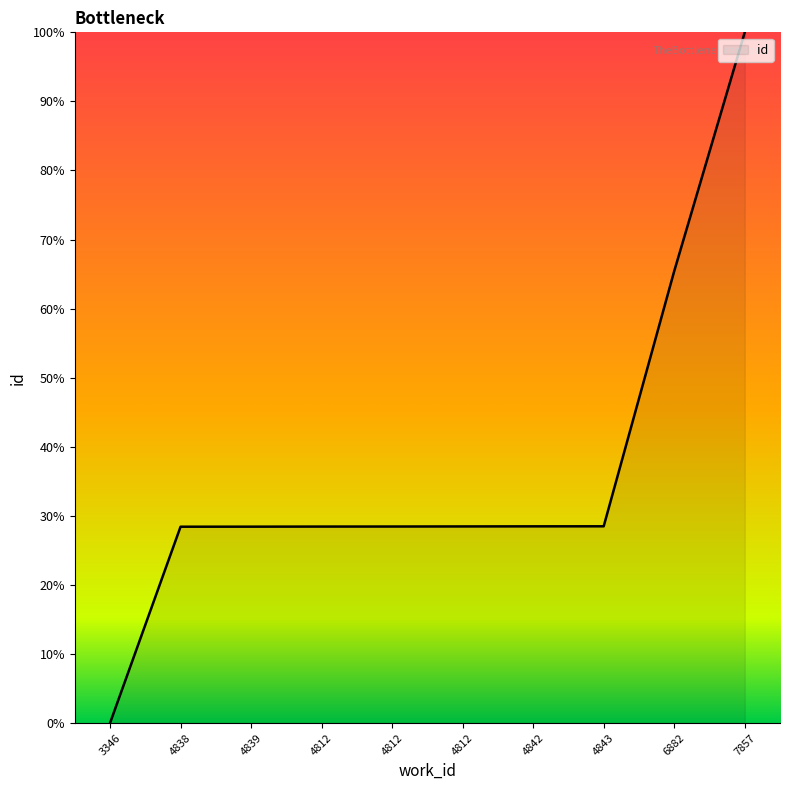

Which has a higher value, 4839 or 4843?

4843